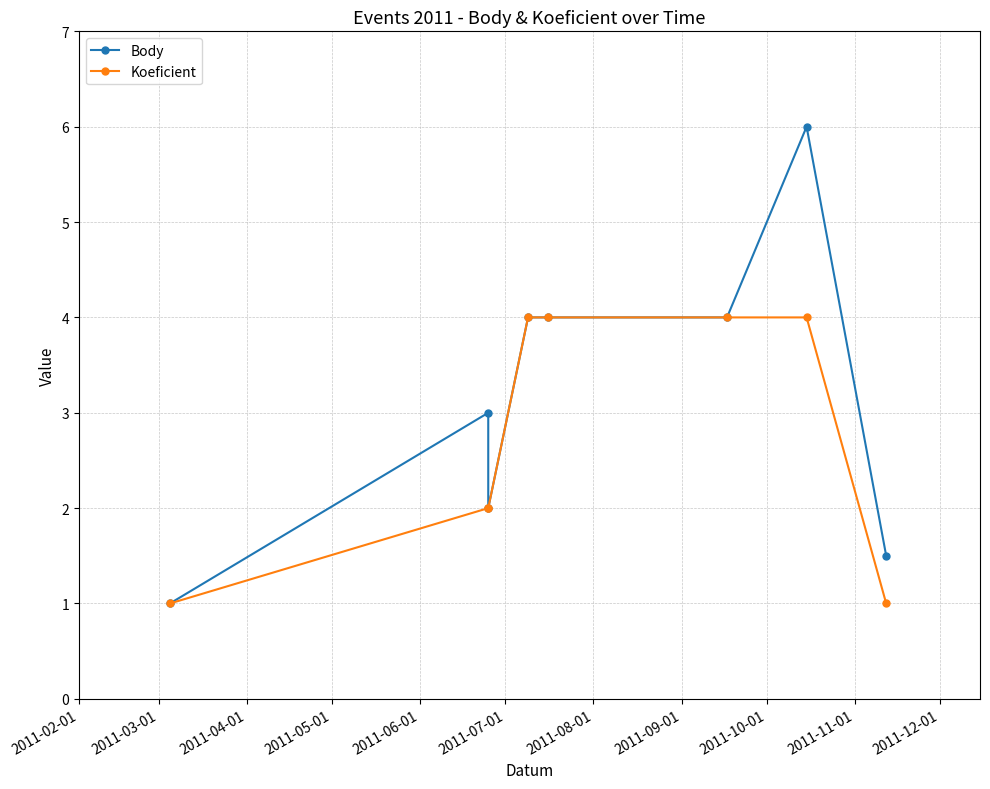

Reading left to right, what are all the values shown in this chart?

Body: 1.0	3.0	2.0	4.0	4.0	4.0	6.0	1.5
Koeficient: 1.0	2.0	2.0	4.0	4.0	4.0	4.0	1.0